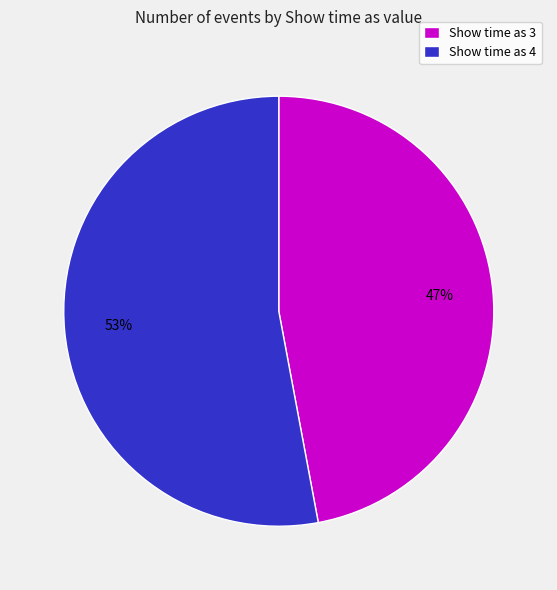

Is it true that Show time as 3 is 47% of the pie?

True